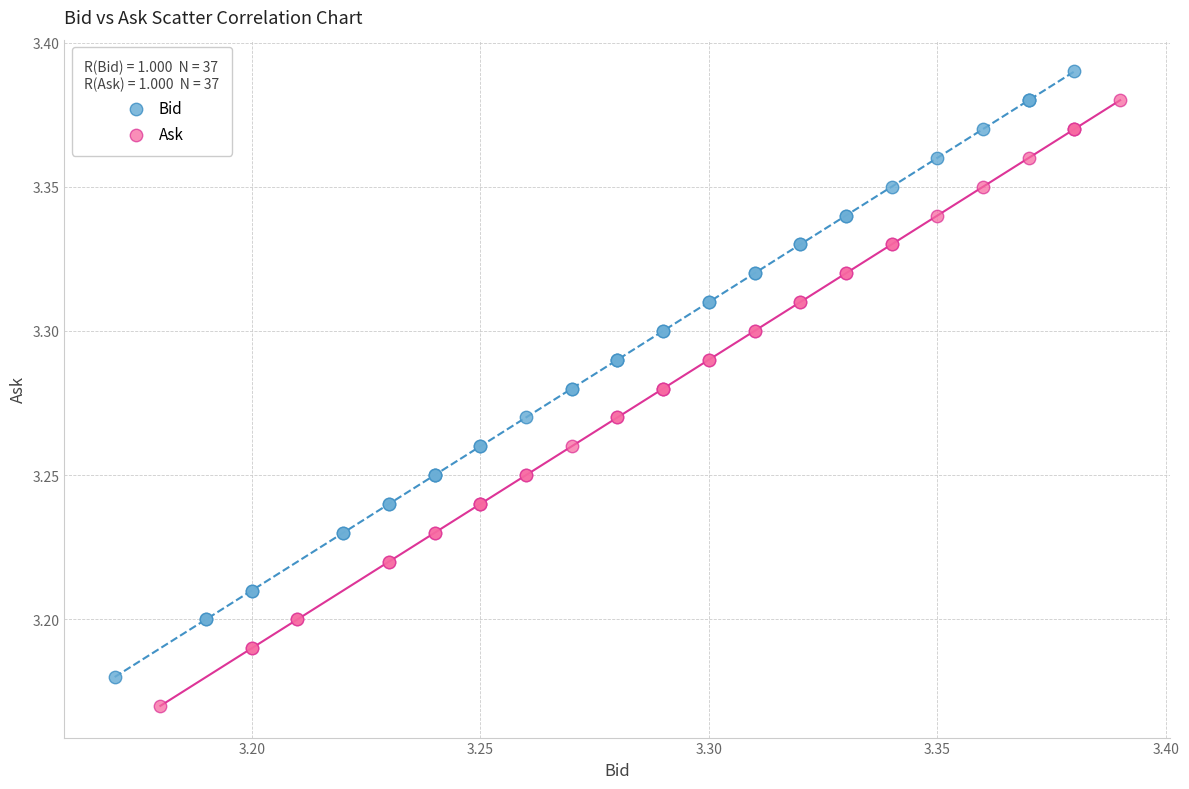

Which series reaches the maximum Y coordinate?

Bid